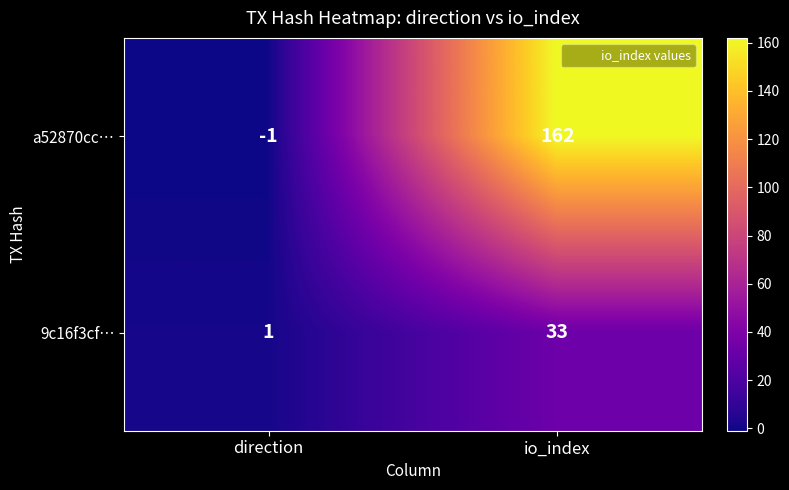

The 9c16f3cf… series shows 33 at io_index. True or false?

True